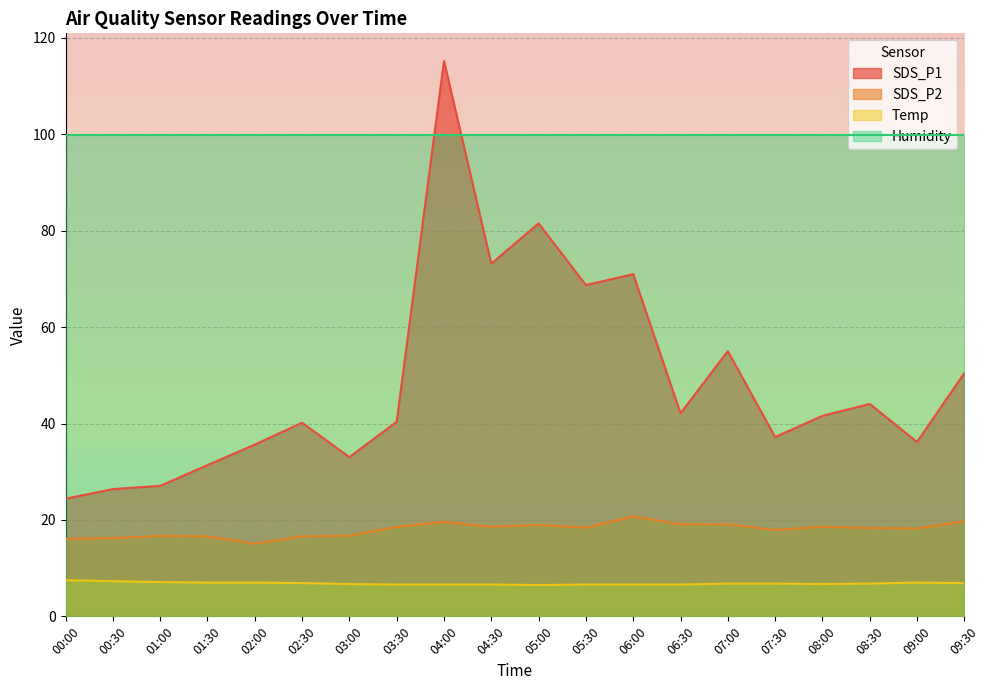

At which category does Temp reach its first local valley?

05:00